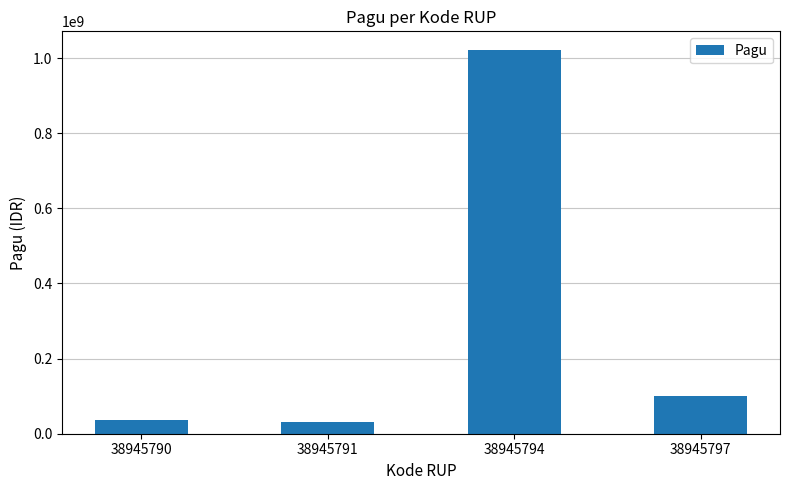

What is the average value?

296500000